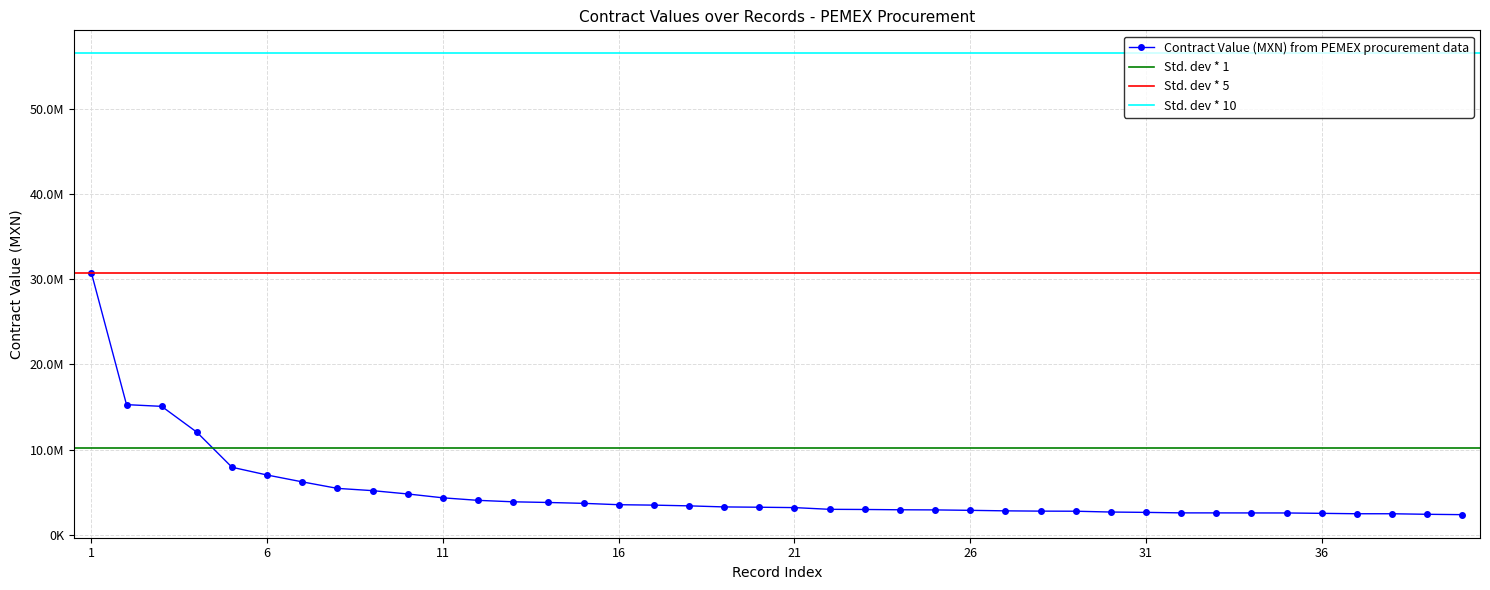

The value at 6 is 3944958.1. True or false?

False